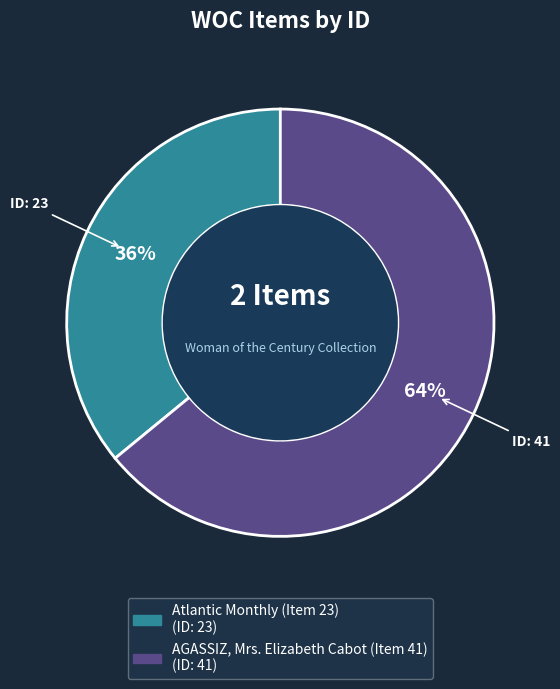

Which category has the biggest portion of the pie?

AGASSIZ, Mrs. Elizabeth Cabot (Item 41)